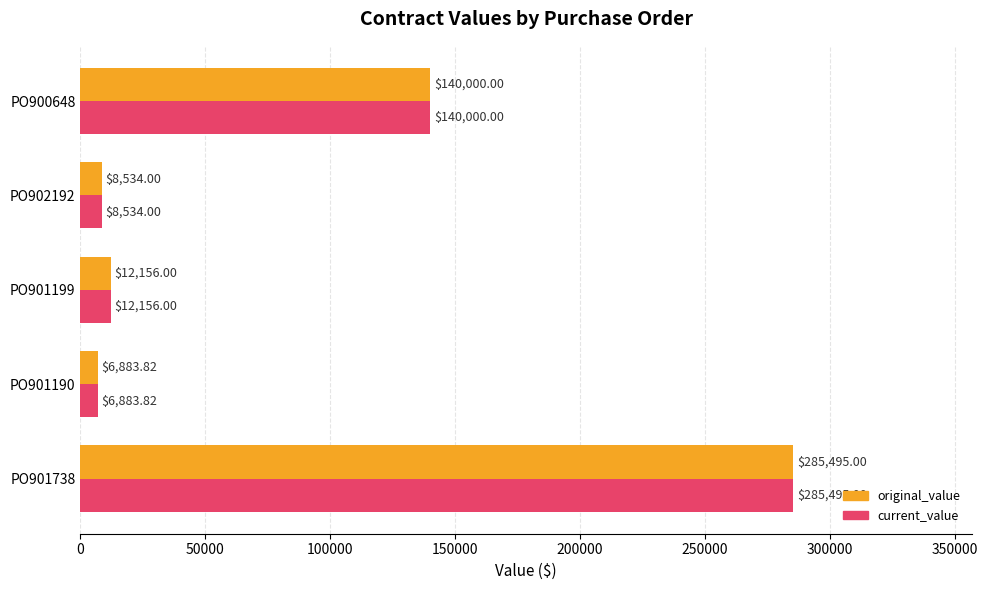

What is the sum of the current_value values at PO901190 and PO901738?

292378.8